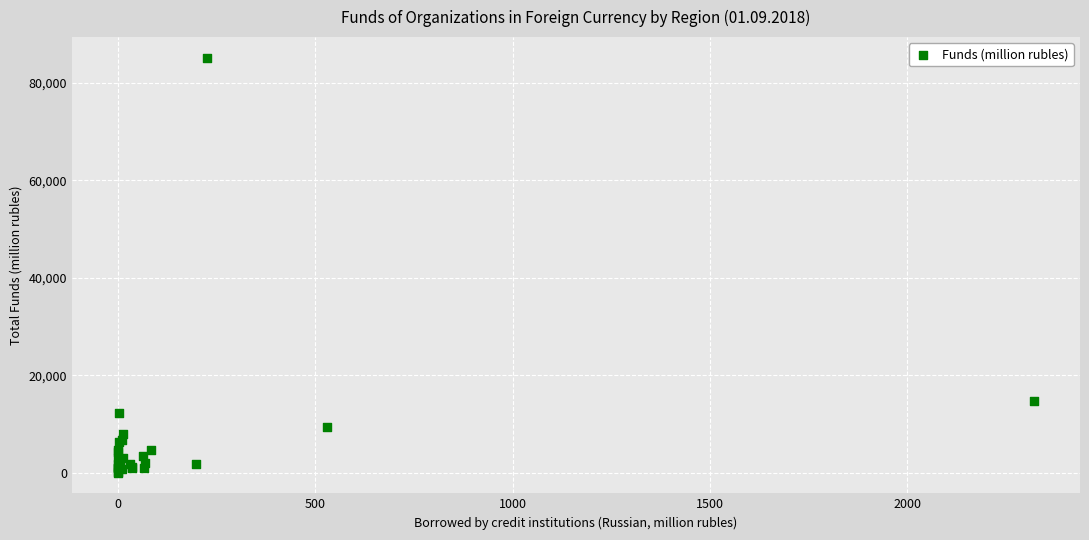

What Y value in the scatter plot is closest to 42563?

14719